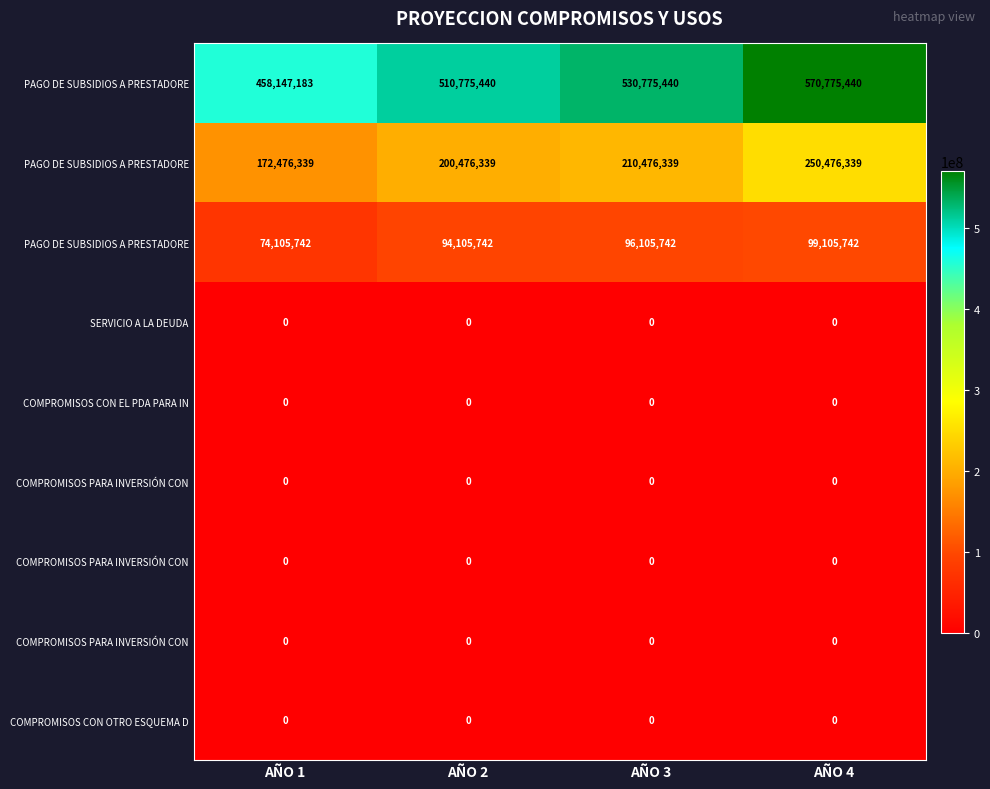

At which category does the chart reach its peak across all series?

AÑO 4